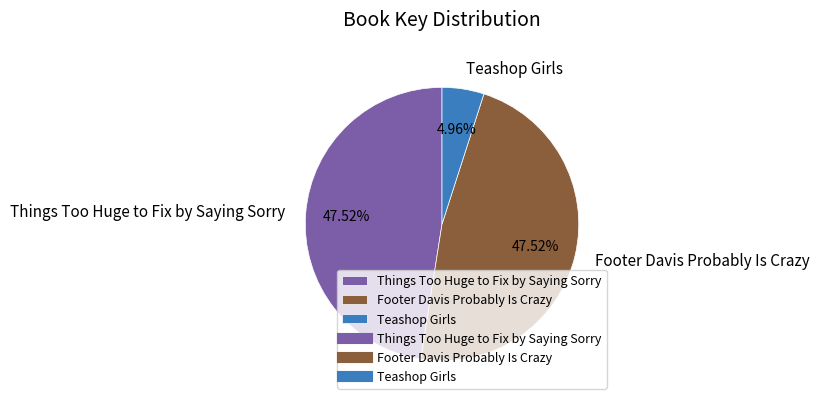

What is the ratio of the value at Things Too Huge to Fix by Saying Sorry to the value at Teashop Girls?

9.6